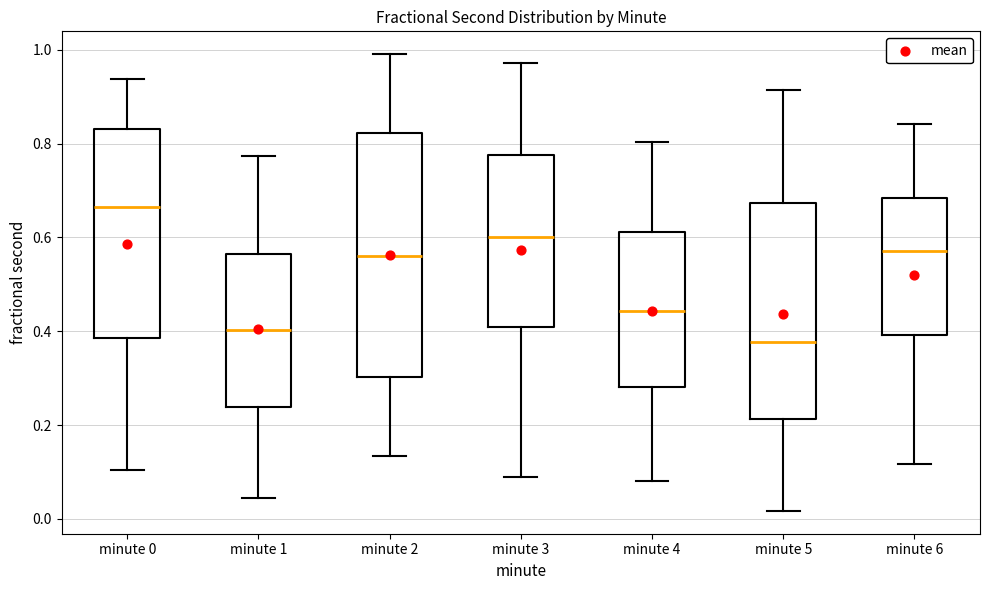

Which box is the tallest, from its lower edge to its upper edge?

minute 2